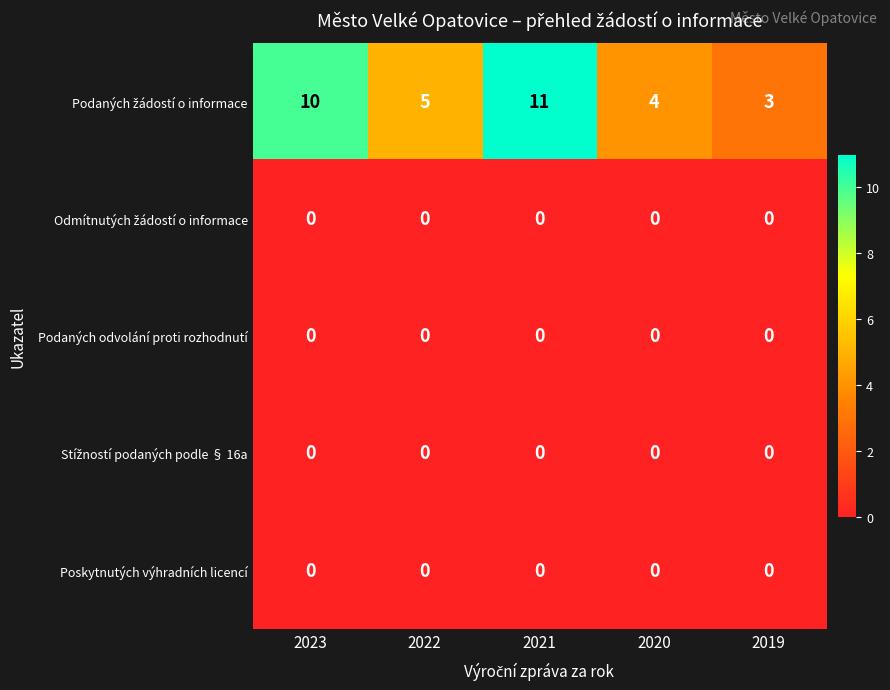

Which label corresponds to the largest value in the chart?

2021